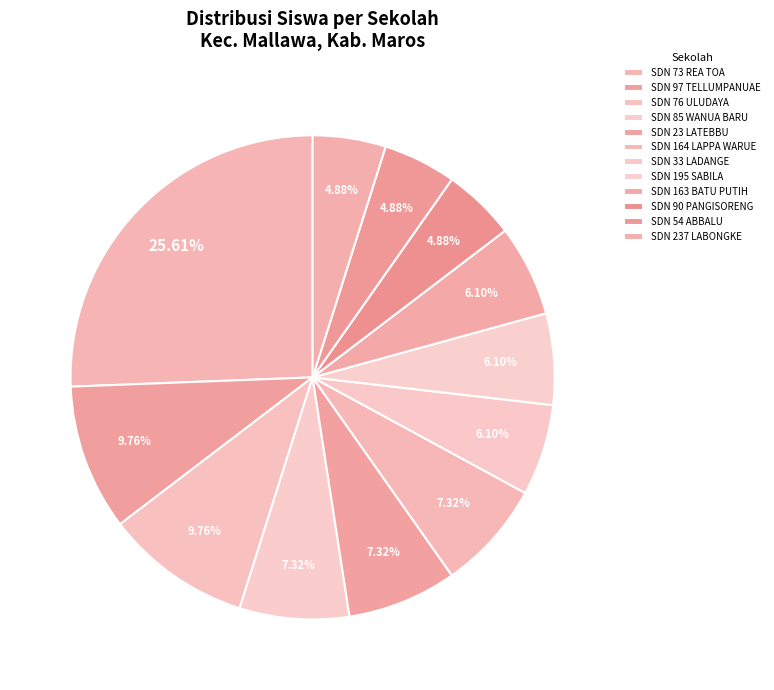

To the nearest percent, what is the difference between the largest and smallest slice percentages?

21%